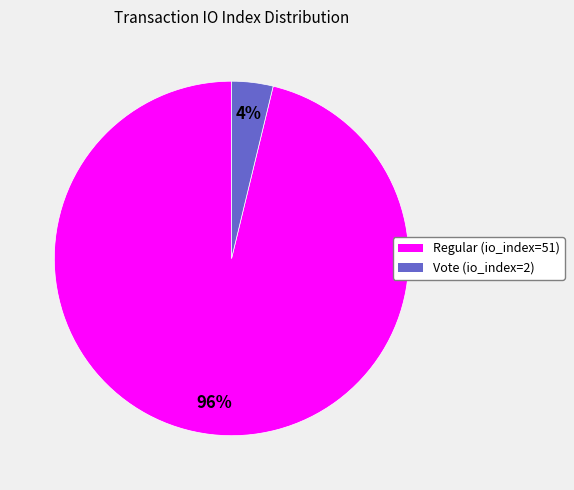

To the nearest percent, what is the combined percentage of Vote (io_index=2) and Regular (io_index=51)?

100%